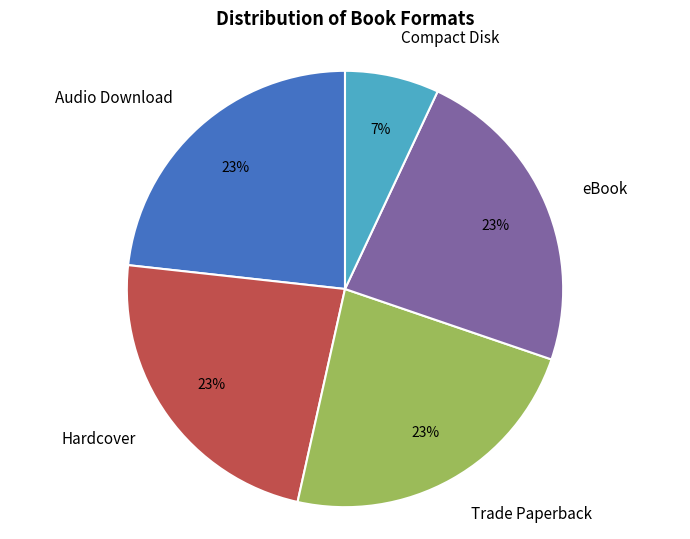

Do eBook and Hardcover together represent more than half of the pie?

No